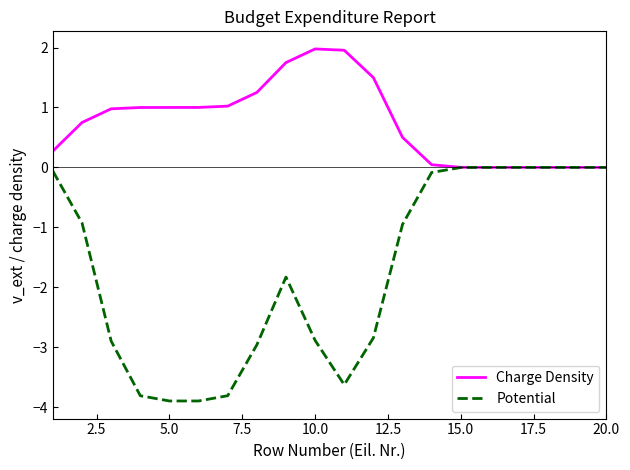

Which series has the largest total across all categories?

Charge Density